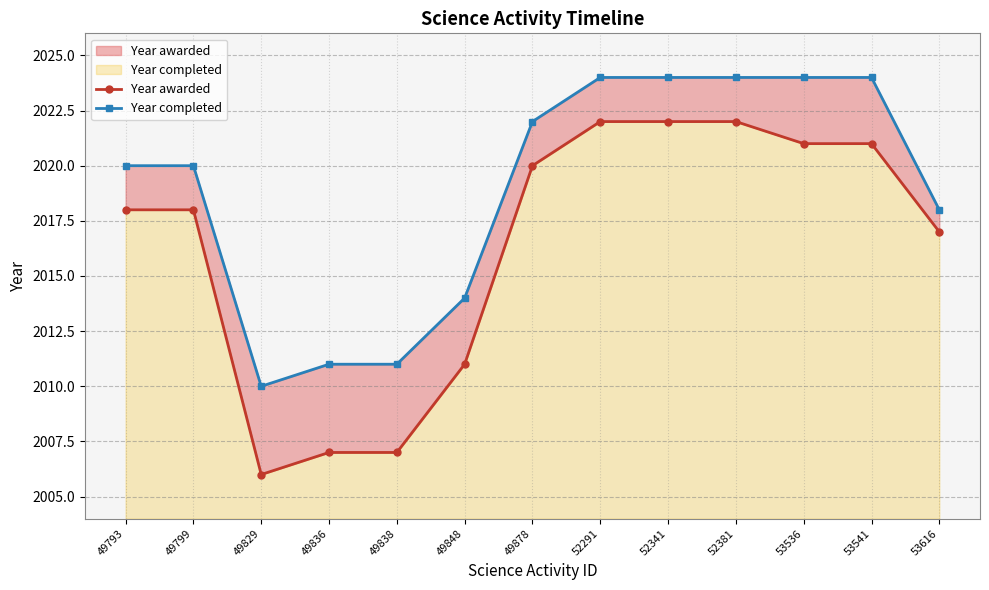

Reading right to left, extract all data points from this chart.

Year awarded: 53616=2017	53541=2021	53536=2021	52381=2022	52341=2022	52291=2022	49878=2020	49848=2011	49838=2007	49836=2007	49829=2006	49799=2018	49793=2018
Year completed: 53616=2018	53541=2024	53536=2024	52381=2024	52341=2024	52291=2024	49878=2022	49848=2014	49838=2011	49836=2011	49829=2010	49799=2020	49793=2020